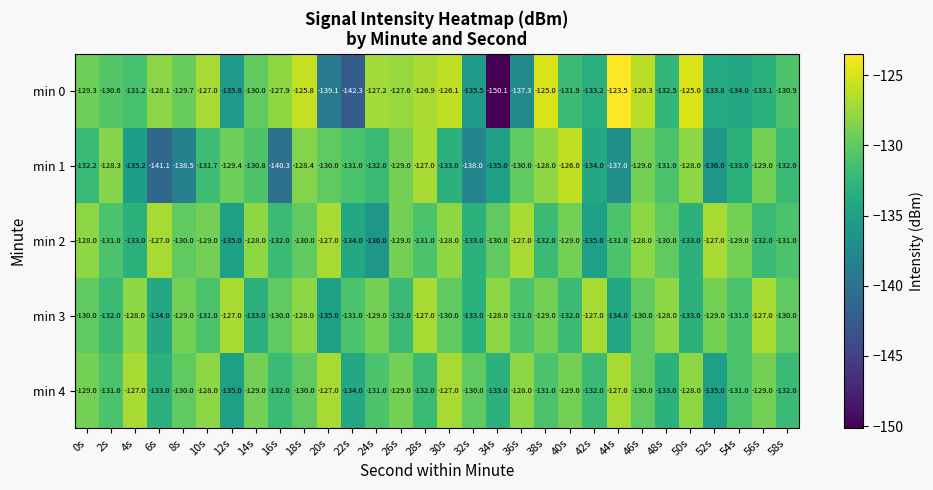

At which category is the sum across all series the highest?

18s